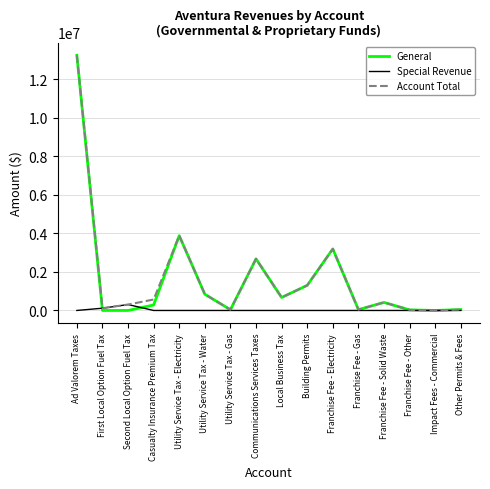

What is the total value across all series at Ad Valorem Taxes?

26507696